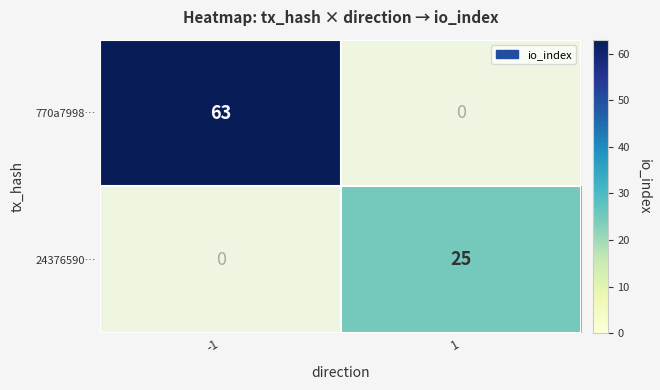

Read the 770a7998… value at -1.

63